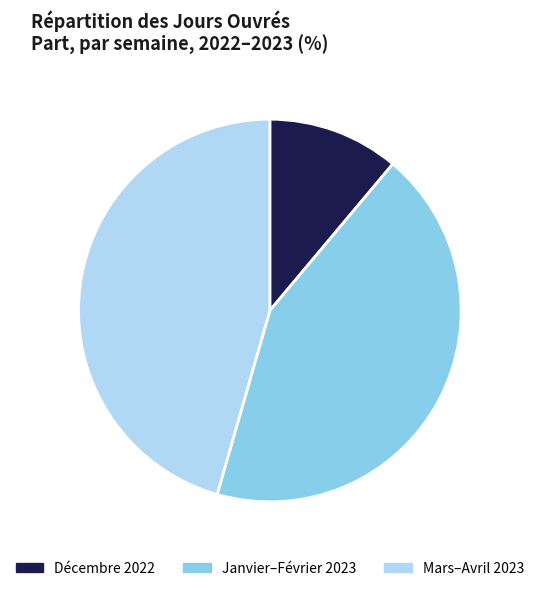

The Décembre 2022 slice represents 11% of the pie. True or false?

True